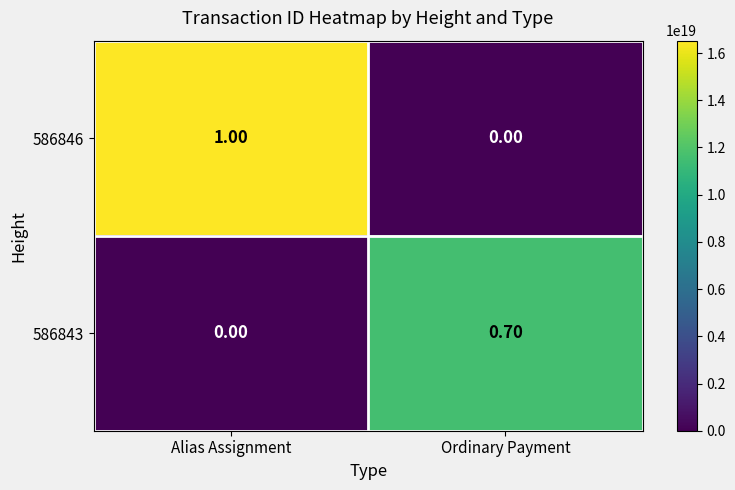

Which category has the highest value across all series?

Alias Assignment